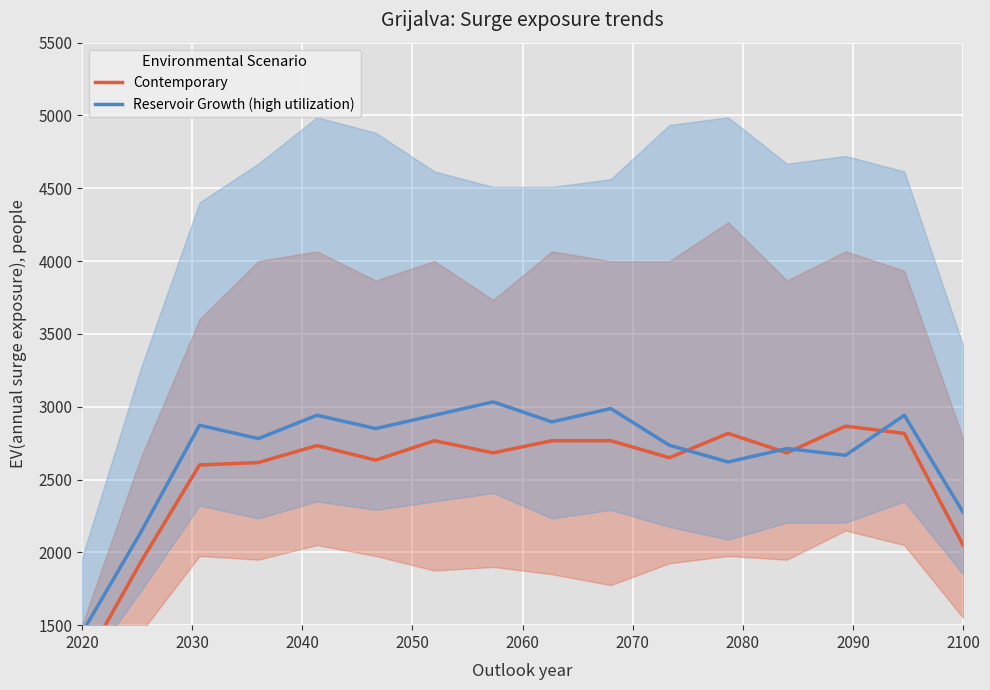

Is this an area chart (filled region under the line)?

No